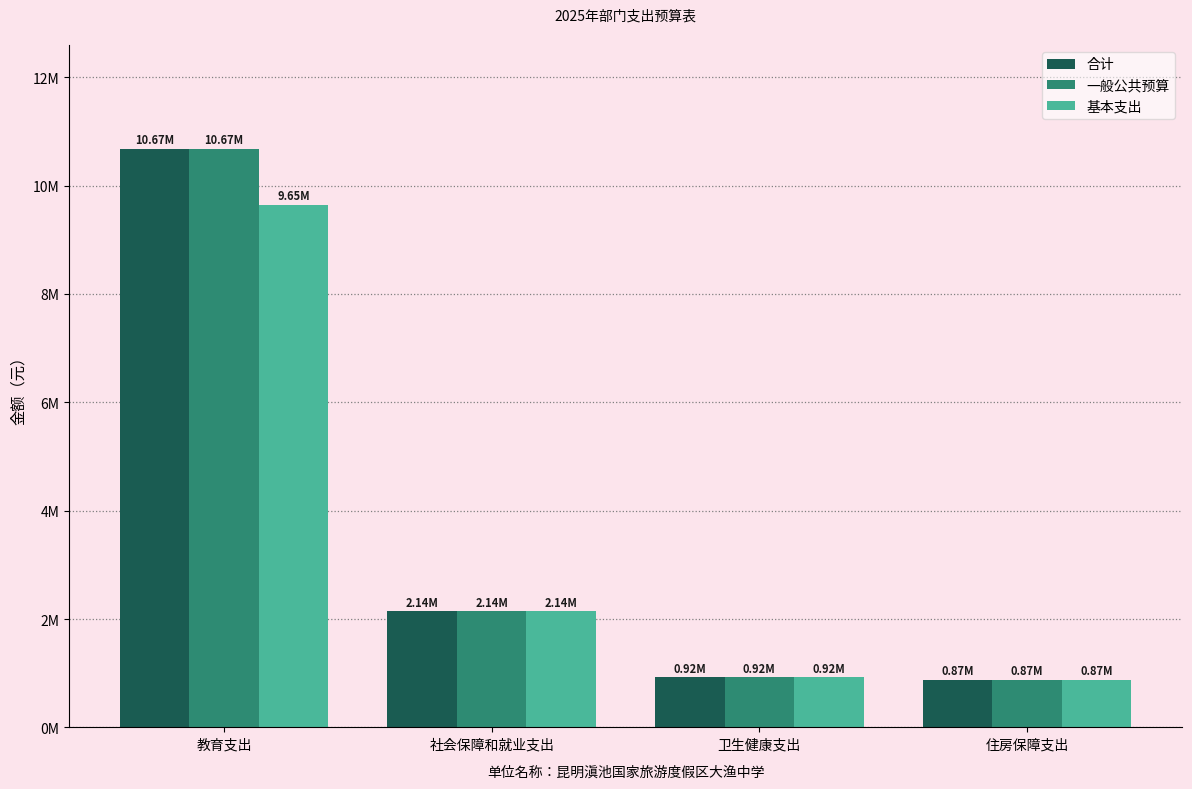

Between 教育支出 and 住房保障支出, which series saw the biggest shift?

合计